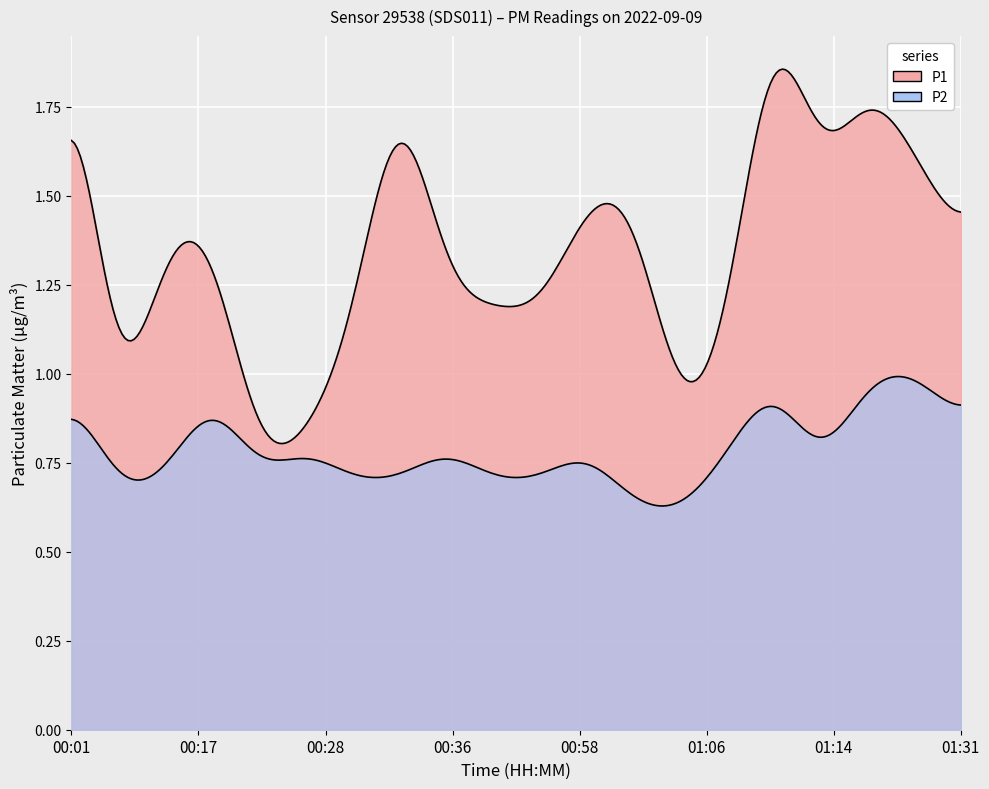

Between 00:38 and 01:26, which is larger?

01:26